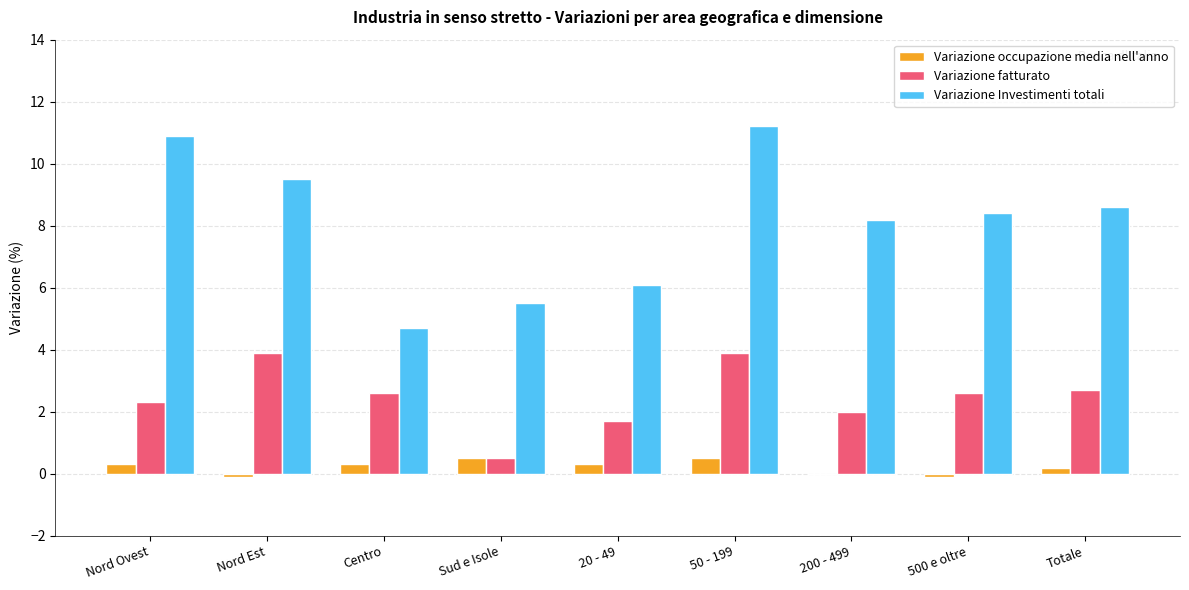

What value does the Variazione Investimenti totali series have at 50 - 199?

11.2